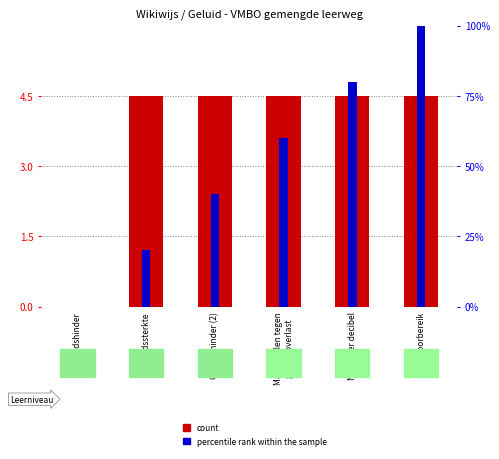

Reading right to left, what are all the values shown in this chart?

count: Gehoorbereik=4.5	Nog meer decibel=4.5	Maatregelen tegen
geluidsoverlast=4.5	Geluidshinder (2)=4.5	Geluidssterkte=4.5	Geluidshinder=0.0
percentile rank within the sample: Gehoorbereik=100.0	Nog meer decibel=80.0	Maatregelen tegen
geluidsoverlast=60.0	Geluidshinder (2)=40.0	Geluidssterkte=20.0	Geluidshinder=0.0